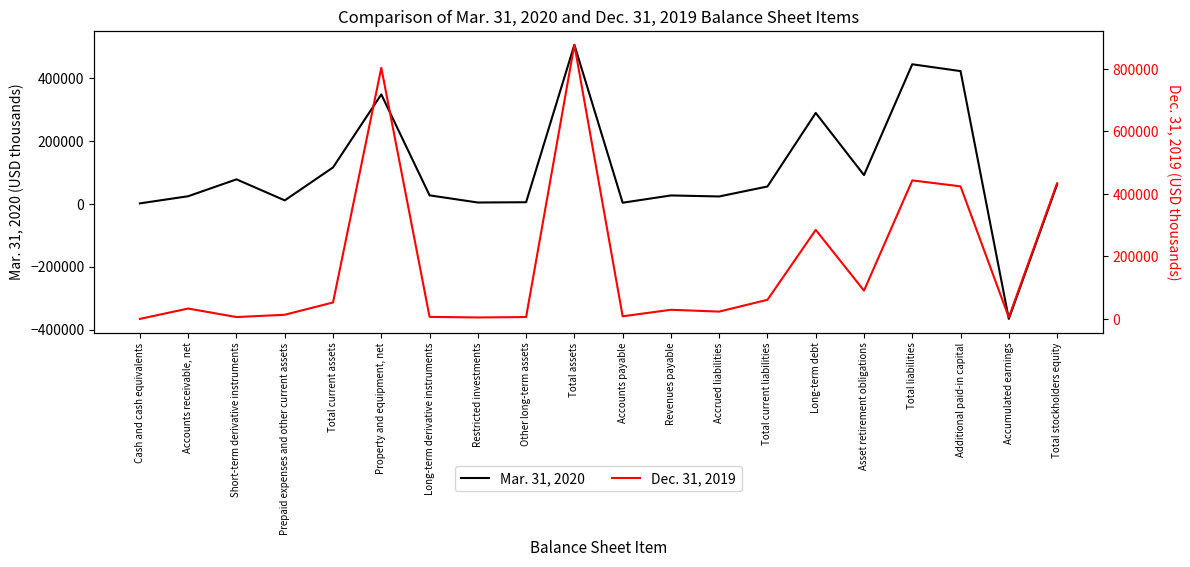

Which has a higher value, Property and equipment, net or Accounts payable?

Property and equipment, net